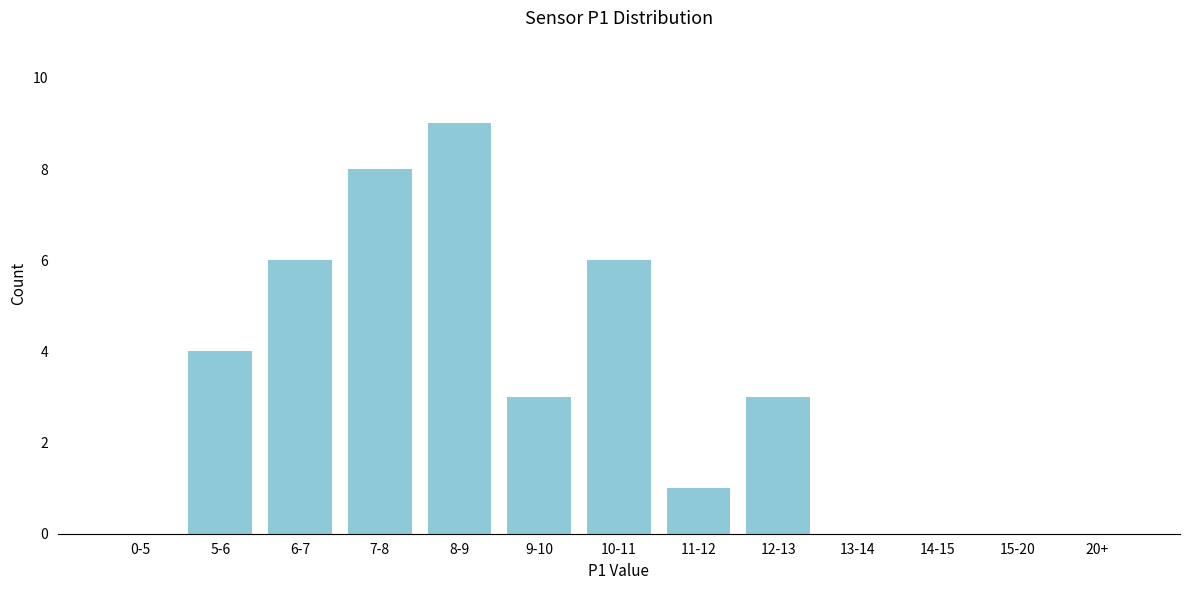

Reading left to right, what are all the values shown in this chart?

0-5=0	5-6=4	6-7=6	7-8=8	8-9=9	9-10=3	10-11=6	11-12=1	12-13=3	13-14=0	14-15=0	15-20=0	20+=0